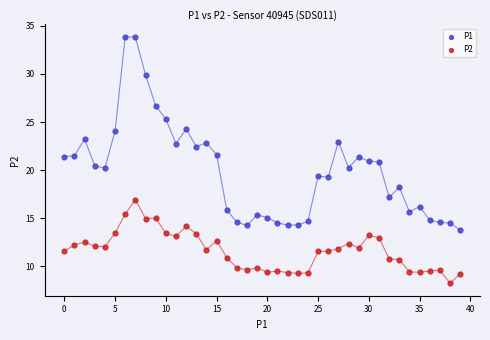

Across all data points, what is the range of Y values (max minus min)?

25.7